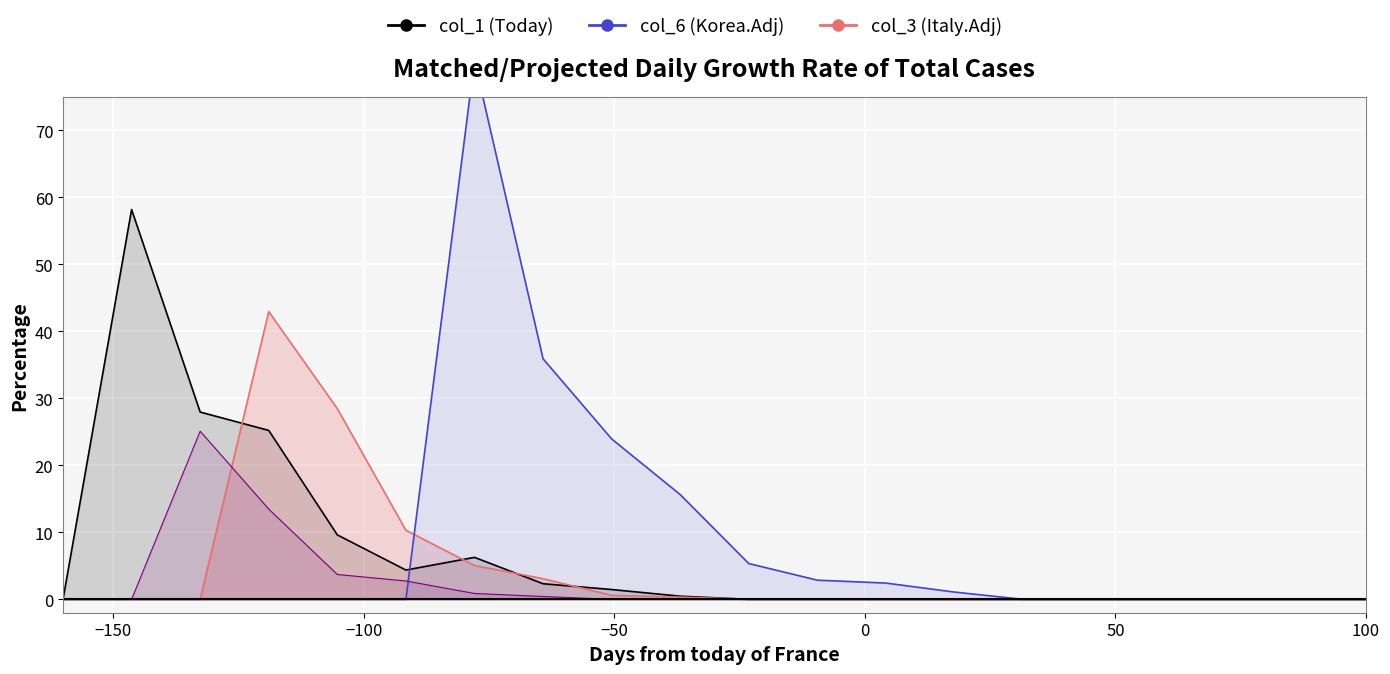

True or false: col_3_line and col_1_line cross at least once.

True